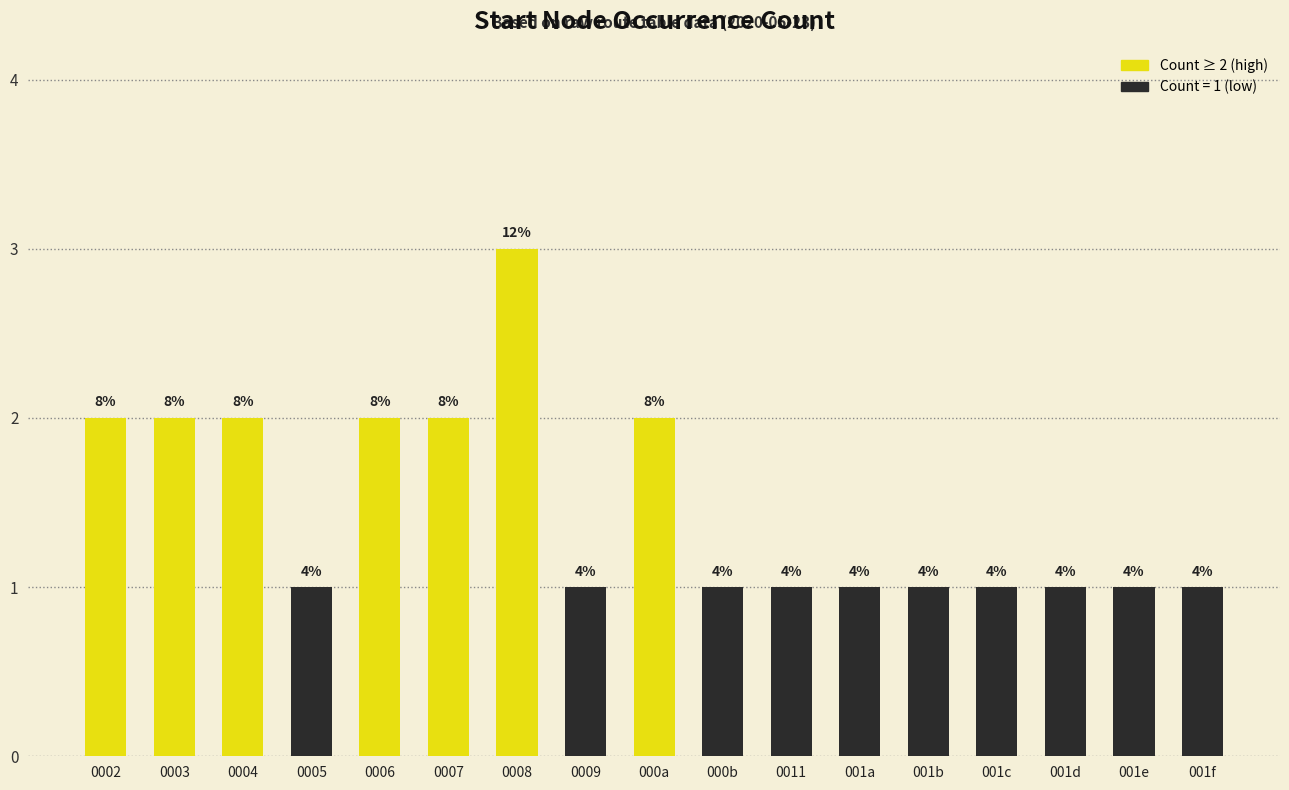

Which category has the highest value across all series?

0008